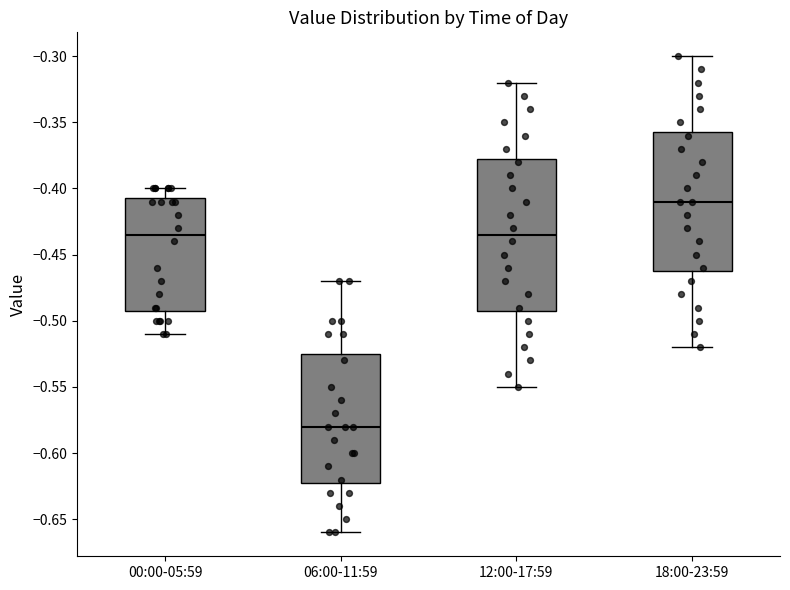

Comparing the boxes themselves (not the whiskers), which one is the tallest?

12:00-17:59